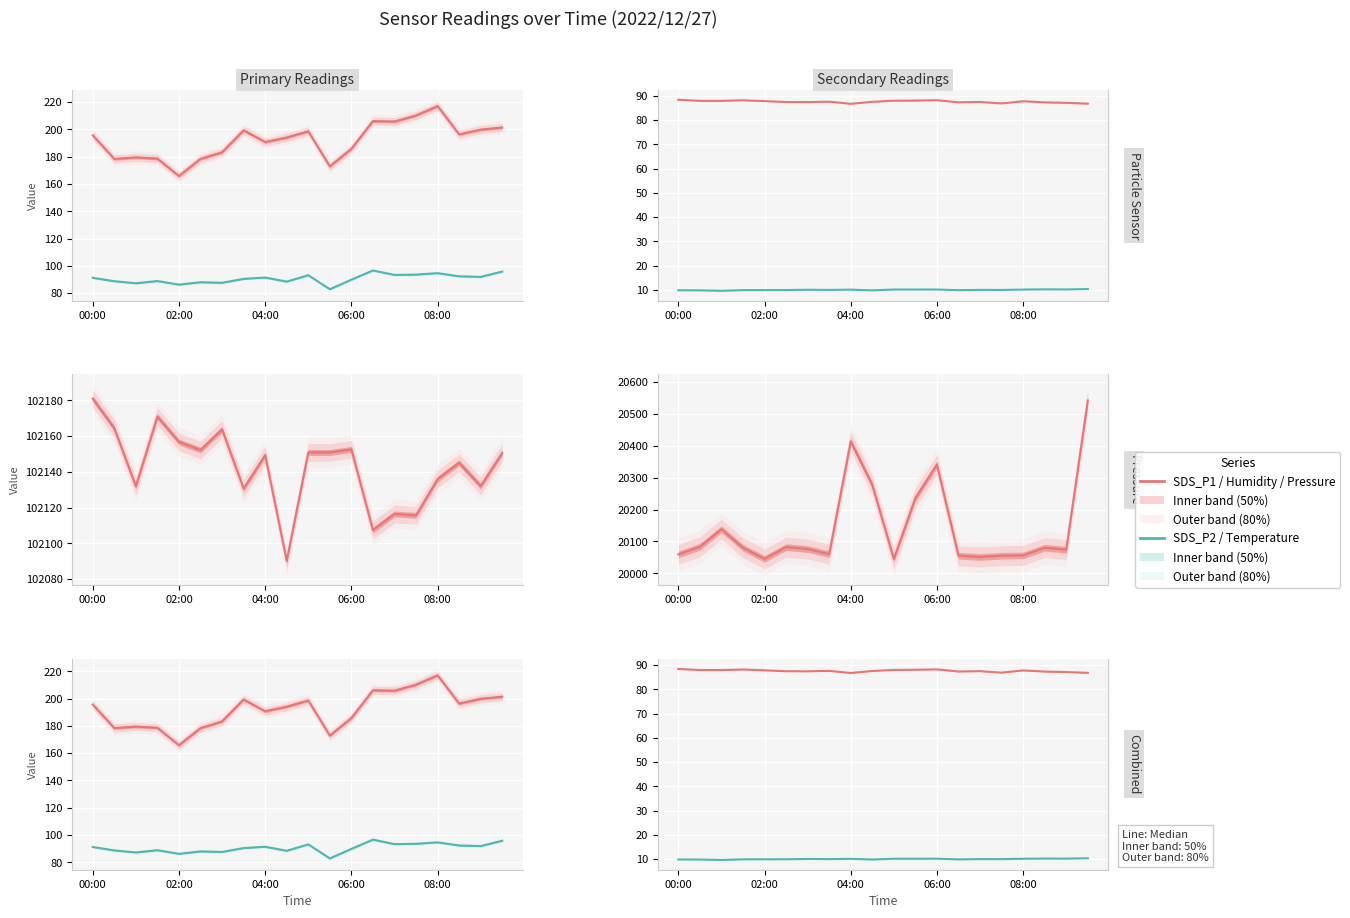

The SDS_P2 series shows 91.2 at 00:00. True or false?

True